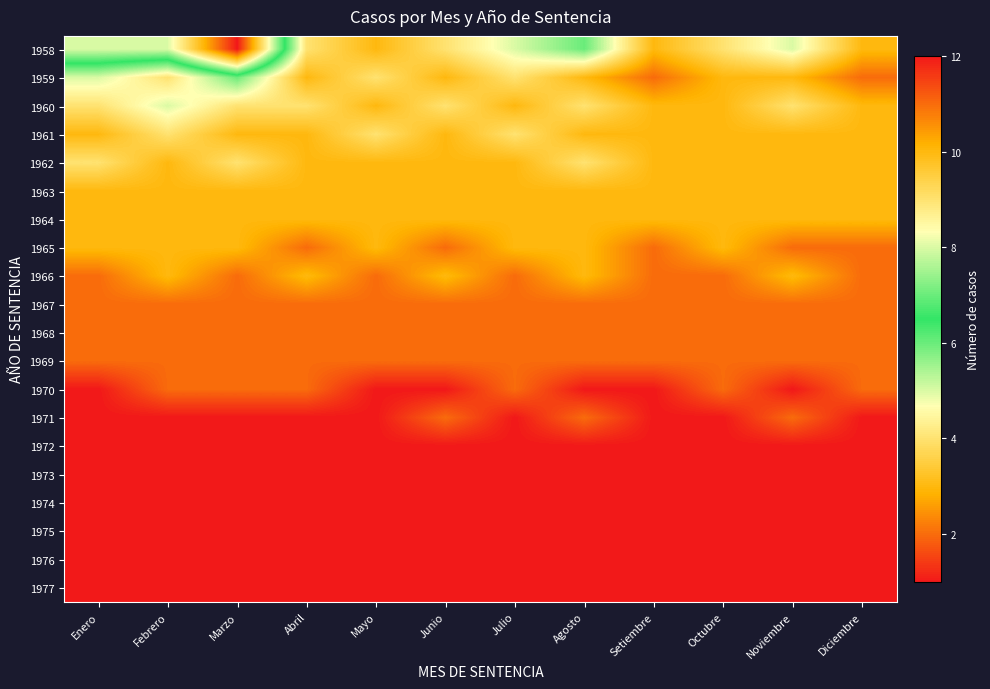

Reading right to left, what are all the values shown in this chart?

1958: Diciembre=3	Noviembre=5	Octubre=4	Setiembre=3	Agosto=6	Julio=5	Junio=4	Mayo=3	Abril=4	Marzo=12	Febrero=8	Enero=8
1959: Diciembre=2	Noviembre=3	Octubre=3	Setiembre=2	Agosto=3	Julio=4	Junio=3	Mayo=4	Abril=3	Marzo=6	Febrero=4	Enero=5
1960: Diciembre=3	Noviembre=4	Octubre=3	Setiembre=3	Agosto=4	Julio=3	Junio=4	Mayo=3	Abril=4	Marzo=4	Febrero=5	Enero=4
1961: Diciembre=3	Noviembre=3	Octubre=3	Setiembre=3	Agosto=3	Julio=4	Junio=3	Mayo=4	Abril=3	Marzo=3	Febrero=4	Enero=3
1962: Diciembre=3	Noviembre=3	Octubre=3	Setiembre=3	Agosto=4	Julio=3	Junio=3	Mayo=3	Abril=3	Marzo=4	Febrero=3	Enero=4
1963: Diciembre=3	Noviembre=3	Octubre=3	Setiembre=3	Agosto=3	Julio=3	Junio=3	Mayo=3	Abril=3	Marzo=3	Febrero=3	Enero=3
1964: Diciembre=3	Noviembre=3	Octubre=3	Setiembre=3	Agosto=3	Julio=3	Junio=3	Mayo=3	Abril=3	Marzo=3	Febrero=3	Enero=3
1965: Diciembre=2	Noviembre=2	Octubre=3	Setiembre=2	Agosto=3	Julio=3	Junio=2	Mayo=3	Abril=2	Marzo=3	Febrero=3	Enero=3
1966: Diciembre=2	Noviembre=3	Octubre=2	Setiembre=2	Agosto=3	Julio=2	Junio=3	Mayo=2	Abril=3	Marzo=2	Febrero=3	Enero=2
1967: Diciembre=2	Noviembre=2	Octubre=2	Setiembre=2	Agosto=2	Julio=2	Junio=2	Mayo=2	Abril=2	Marzo=2	Febrero=2	Enero=2
1968: Diciembre=2	Noviembre=2	Octubre=2	Setiembre=2	Agosto=2	Julio=2	Junio=2	Mayo=2	Abril=2	Marzo=2	Febrero=2	Enero=2
1969: Diciembre=2	Noviembre=2	Octubre=2	Setiembre=2	Agosto=2	Julio=2	Junio=2	Mayo=2	Abril=2	Marzo=2	Febrero=2	Enero=2
1970: Diciembre=2	Noviembre=1	Octubre=2	Setiembre=1	Agosto=1	Julio=2	Junio=1	Mayo=1	Abril=2	Marzo=2	Febrero=2	Enero=1
1971: Diciembre=1	Noviembre=2	Octubre=1	Setiembre=1	Agosto=2	Julio=1	Junio=2	Mayo=1	Abril=1	Marzo=1	Febrero=1	Enero=1
1972: Diciembre=1	Noviembre=1	Octubre=1	Setiembre=1	Agosto=1	Julio=1	Junio=1	Mayo=1	Abril=1	Marzo=1	Febrero=1	Enero=1
1973: Diciembre=1	Noviembre=1	Octubre=1	Setiembre=1	Agosto=1	Julio=1	Junio=1	Mayo=1	Abril=1	Marzo=1	Febrero=1	Enero=1
1974: Diciembre=1	Noviembre=1	Octubre=1	Setiembre=1	Agosto=1	Julio=1	Junio=1	Mayo=1	Abril=1	Marzo=1	Febrero=1	Enero=1
1975: Diciembre=1	Noviembre=1	Octubre=1	Setiembre=1	Agosto=1	Julio=1	Junio=1	Mayo=1	Abril=1	Marzo=1	Febrero=1	Enero=1
1976: Diciembre=1	Noviembre=1	Octubre=1	Setiembre=1	Agosto=1	Julio=1	Junio=1	Mayo=1	Abril=1	Marzo=1	Febrero=1	Enero=1
1977: Diciembre=1	Noviembre=1	Octubre=1	Setiembre=1	Agosto=1	Julio=1	Junio=1	Mayo=1	Abril=1	Marzo=1	Febrero=1	Enero=1